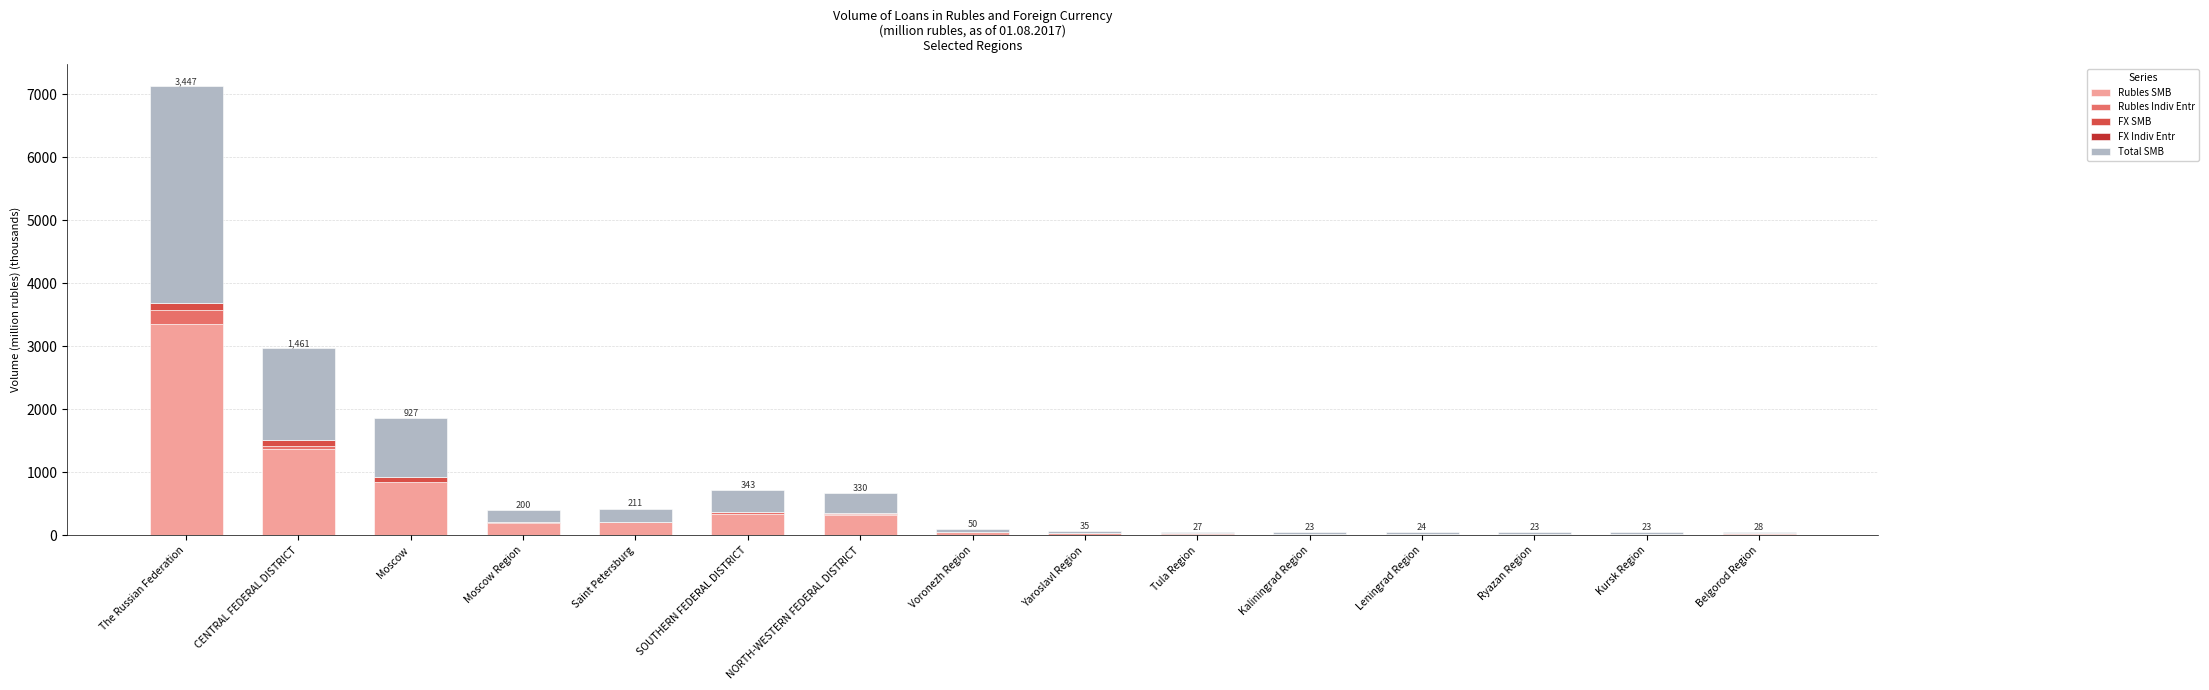

At which category is the sum across all series the highest?

The Russian Federation